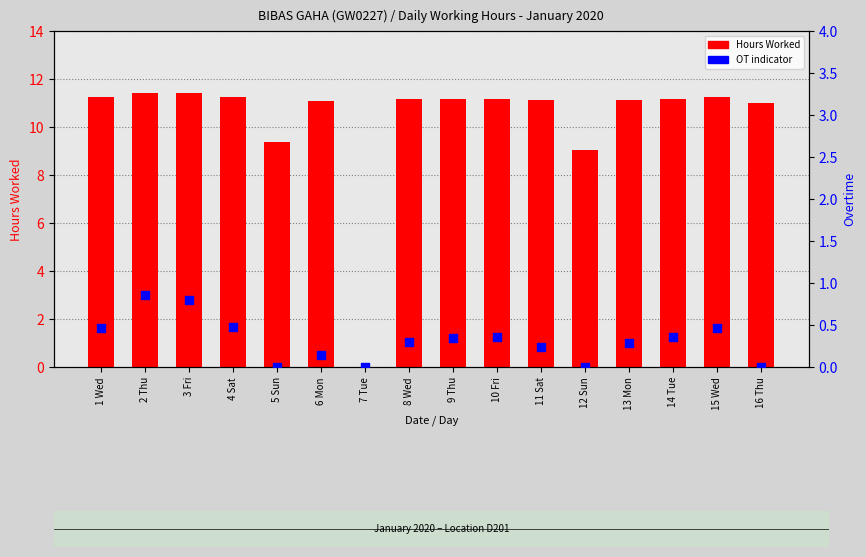

At which category is the sum across all series the highest?

2 Thu